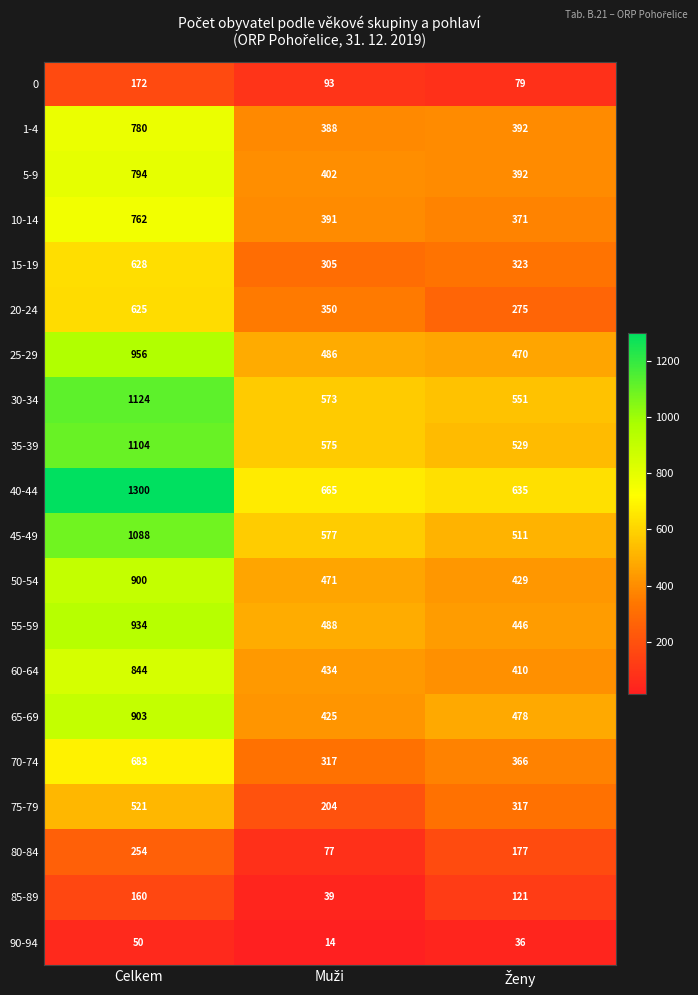

What is the average value of the 15-19 series?

419